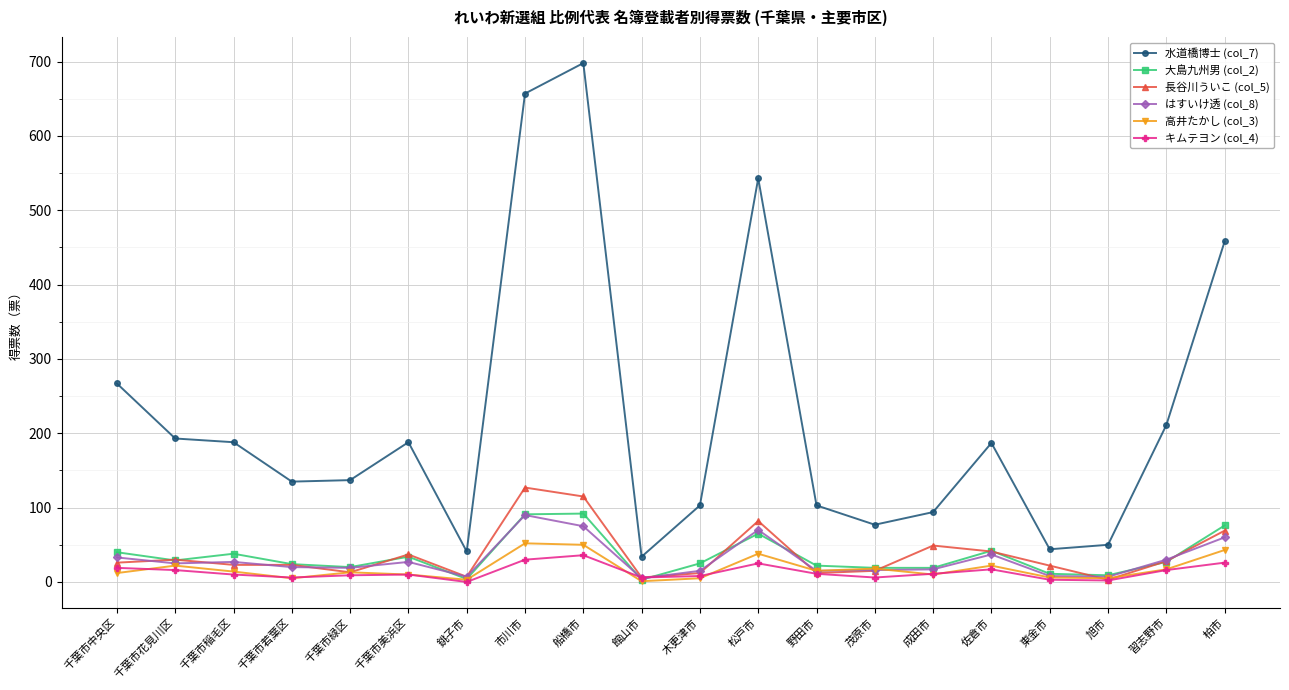

At which label does 水道橋博士 (col_7) first exceed 187?

千葉市中央区